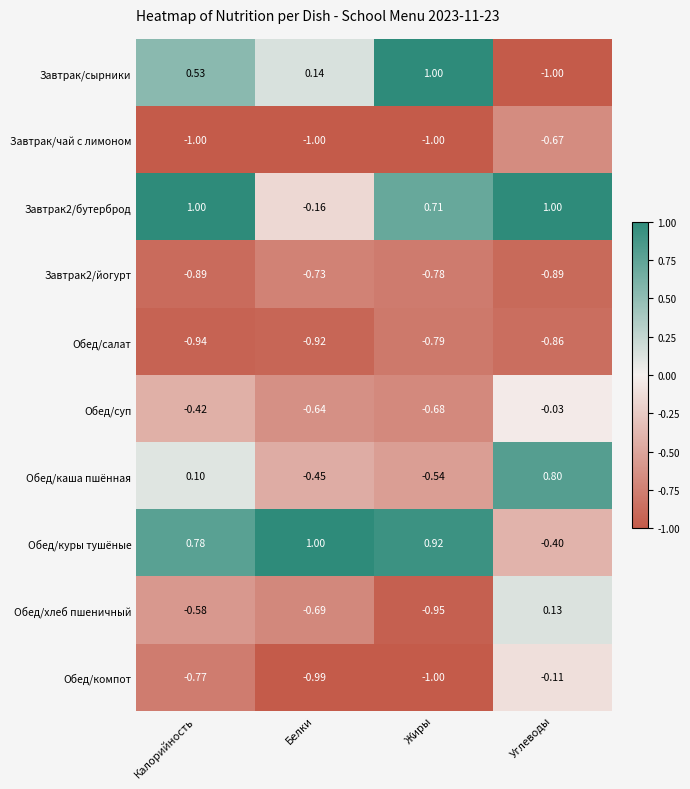

How many series are shown in this chart?

10